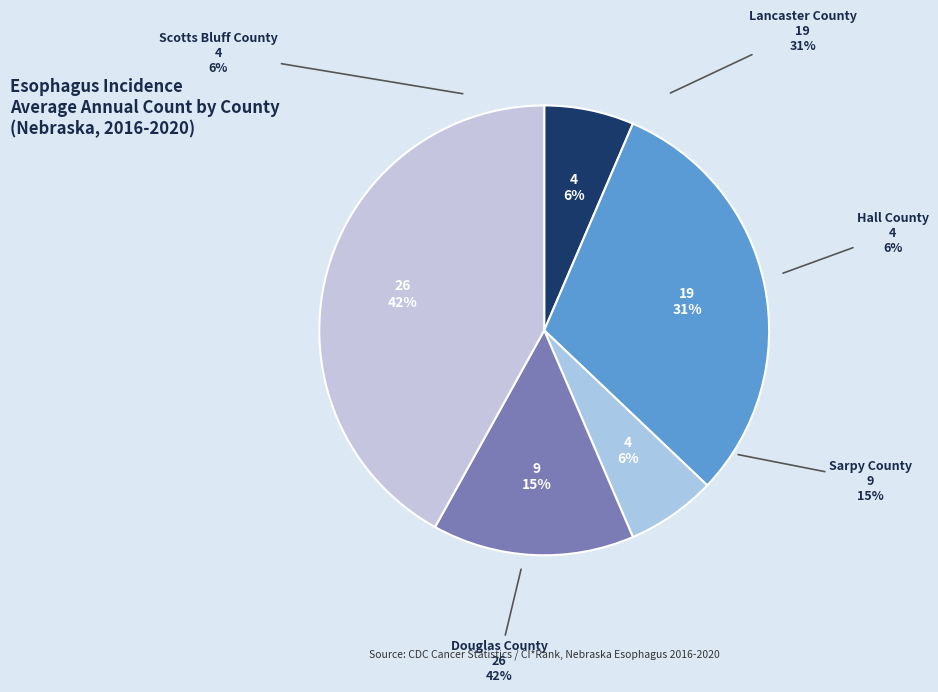

True or false: Sarpy County accounts for 25% of the total.

False